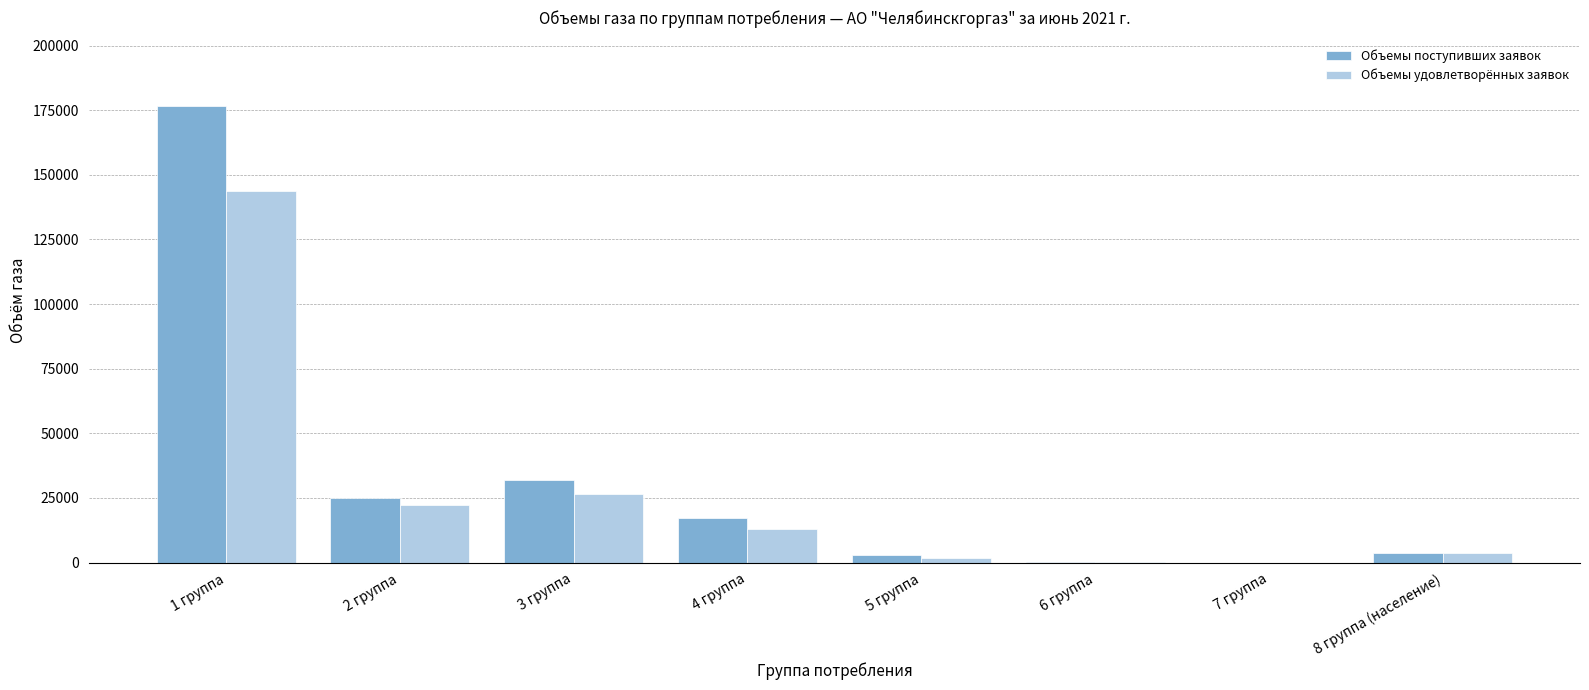

What is the spread (max minus min) of values at 7 группа?

0.8